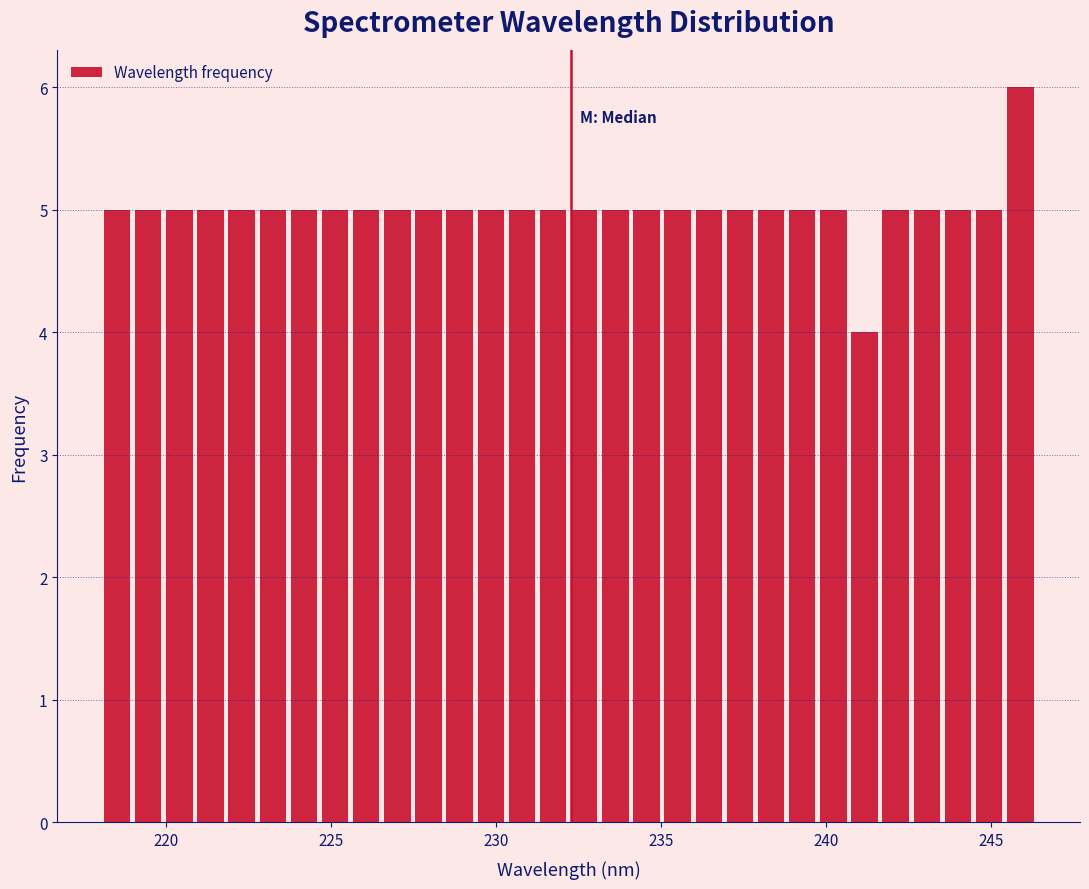

Around what value on the x-axis is the tallest bar? Give the approximate position of its centre, as read against the axis.

246.0